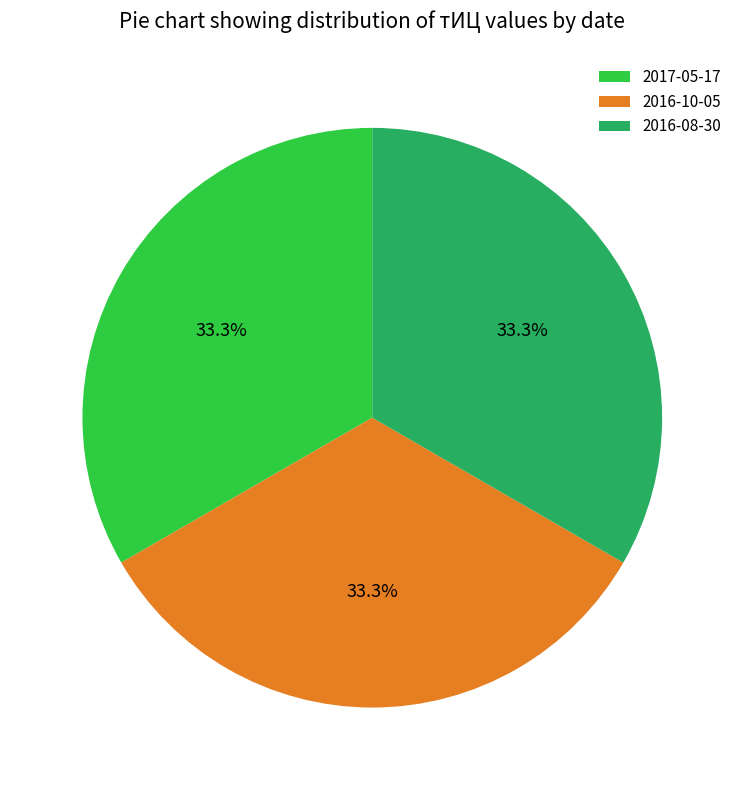

Does any single category account for the majority?

No